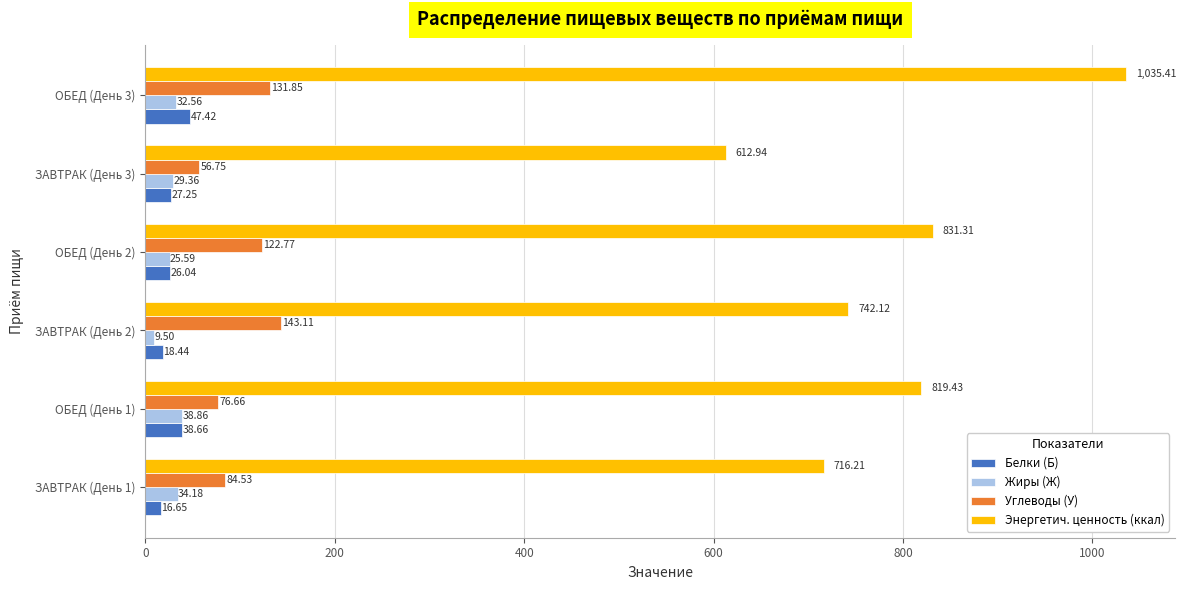

Between ЗАВТРАК (День 1) and ОБЕД (День 1), which series saw the biggest shift?

Энергетич. ценность (ккал)